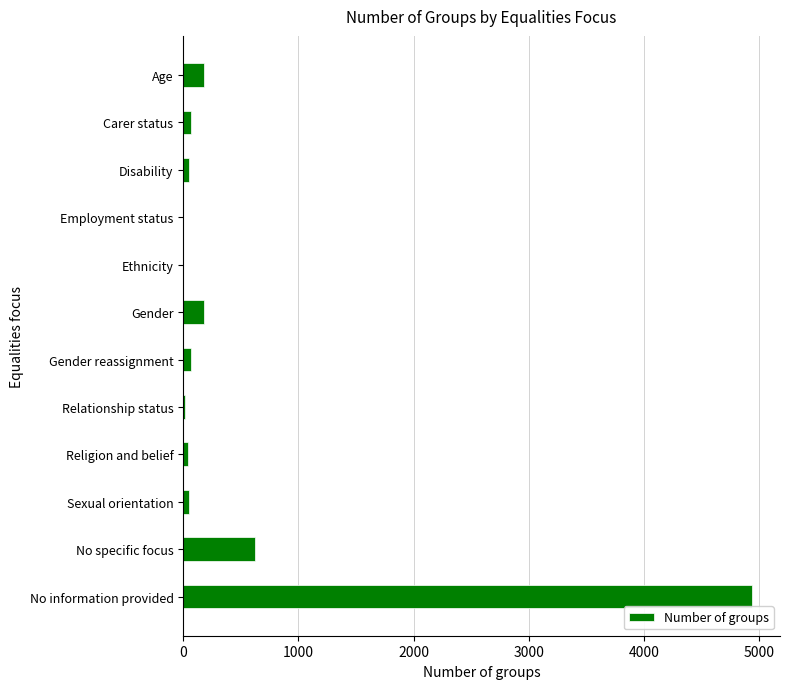

Which has a higher value, Ethnicity or No specific focus?

No specific focus